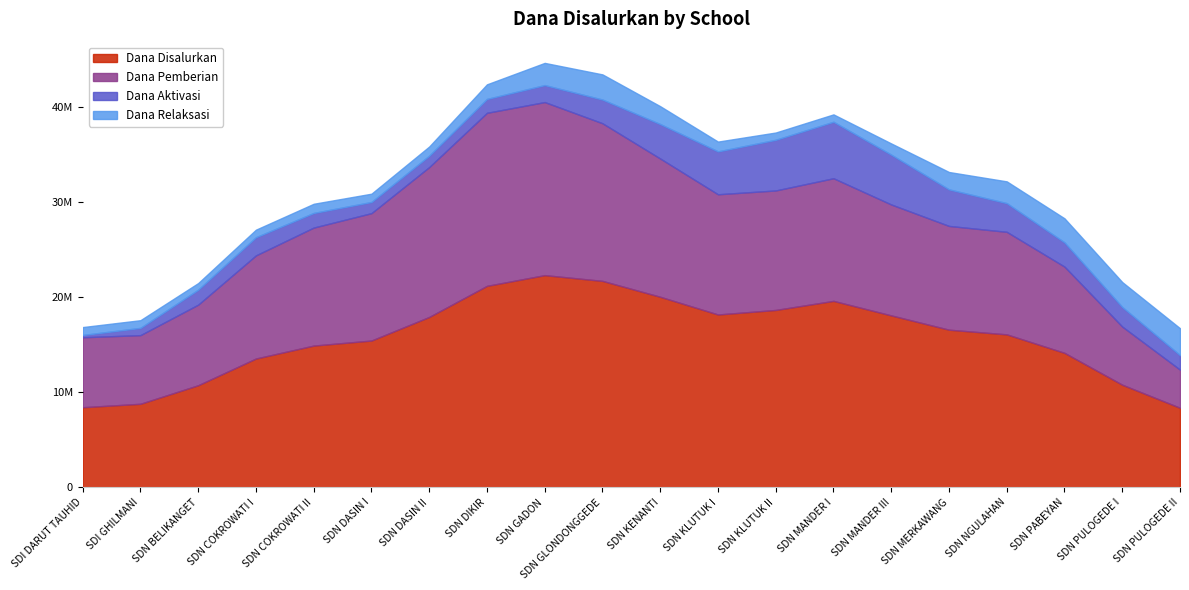

Rank the series by their maximum value, from lowest to highest.

Dana Relaksasi, Dana Aktivasi, Dana Pemberian, Dana Disalurkan